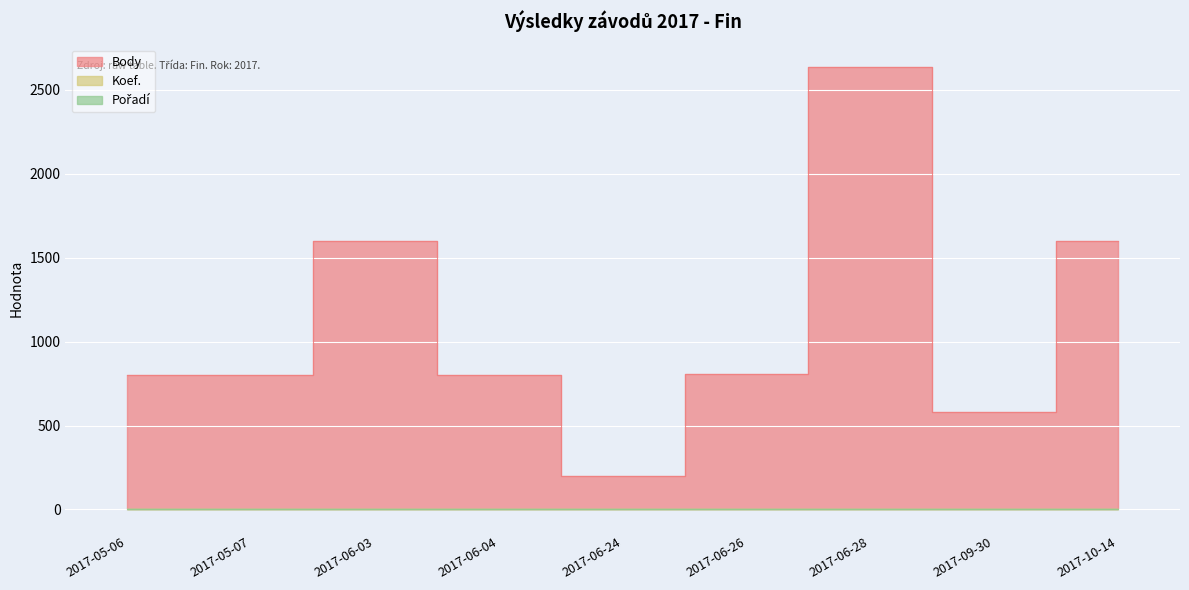

Where is the first local minimum for Body?

2017-06-24